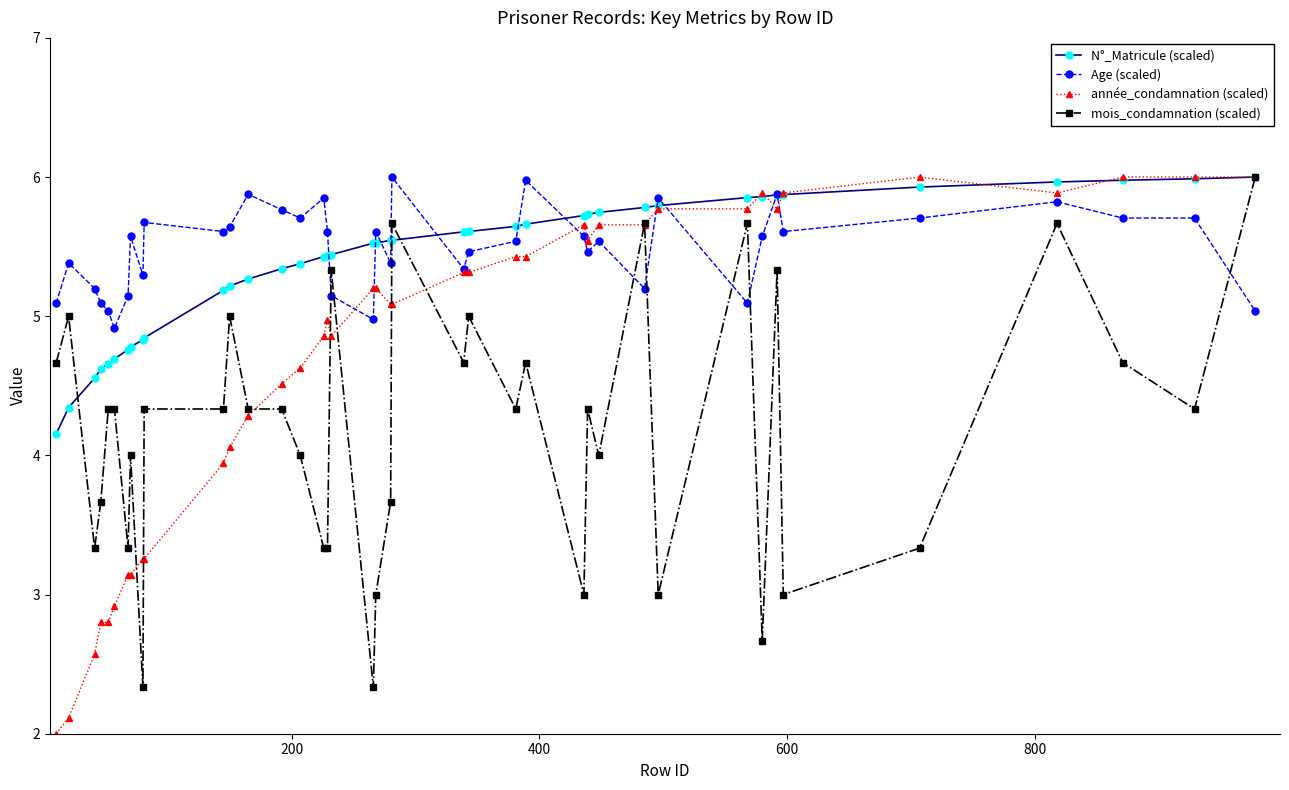

How many lines are shown in the chart?

4